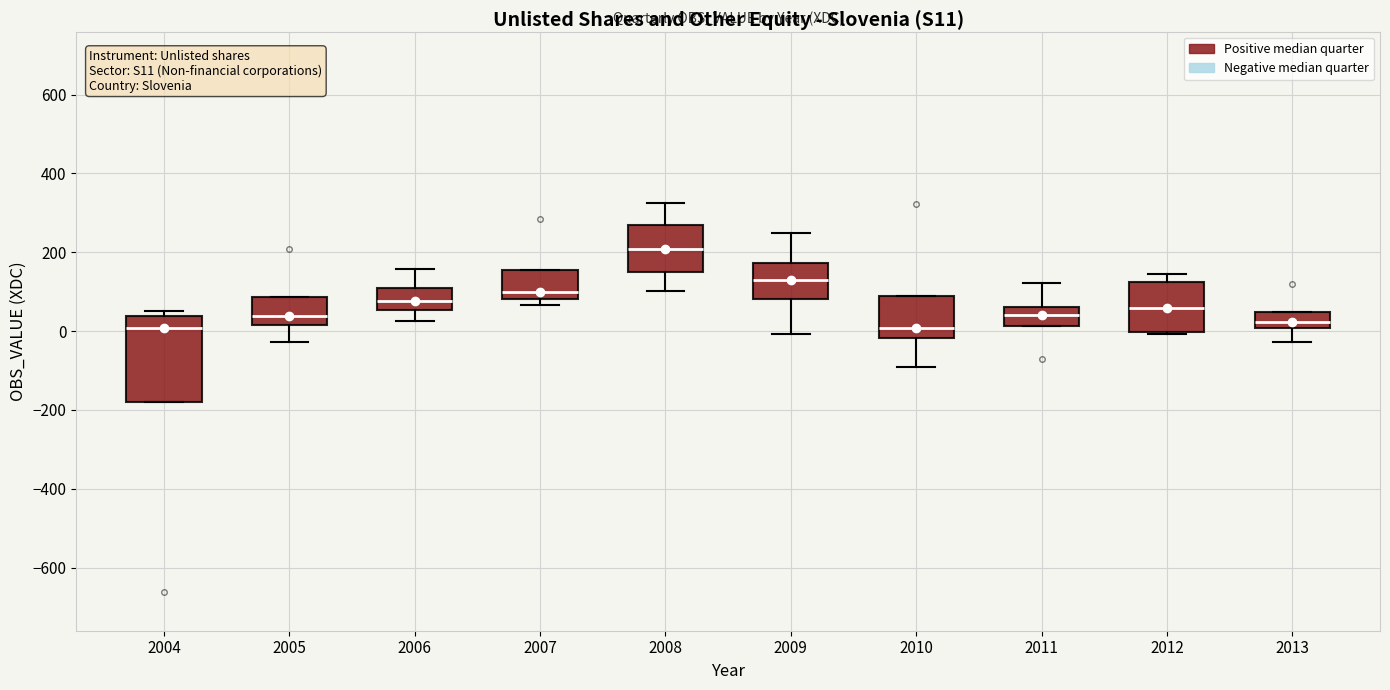

Which box's median line is the highest?

2008